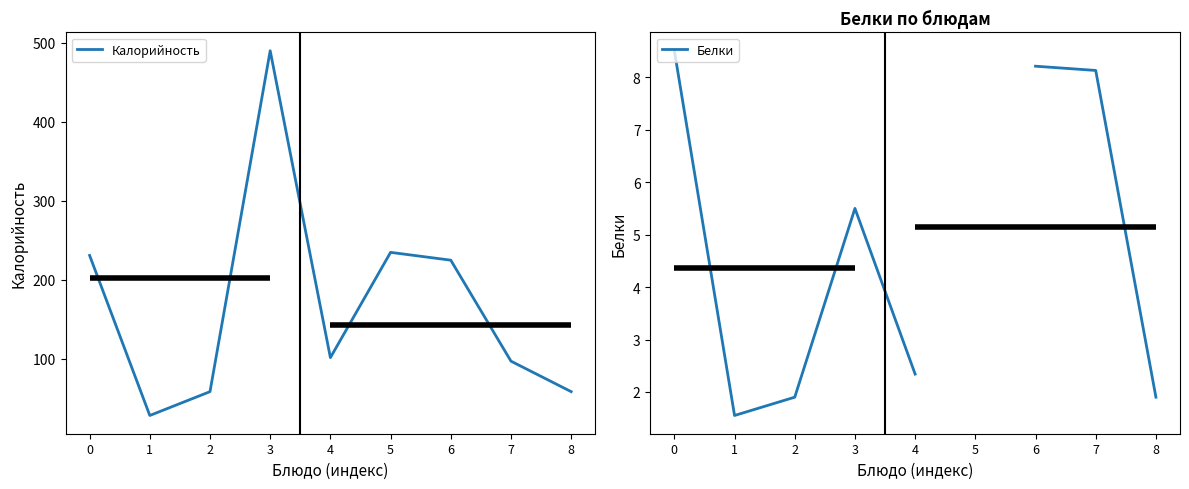

What is the minimum value shown in the chart?

1.6